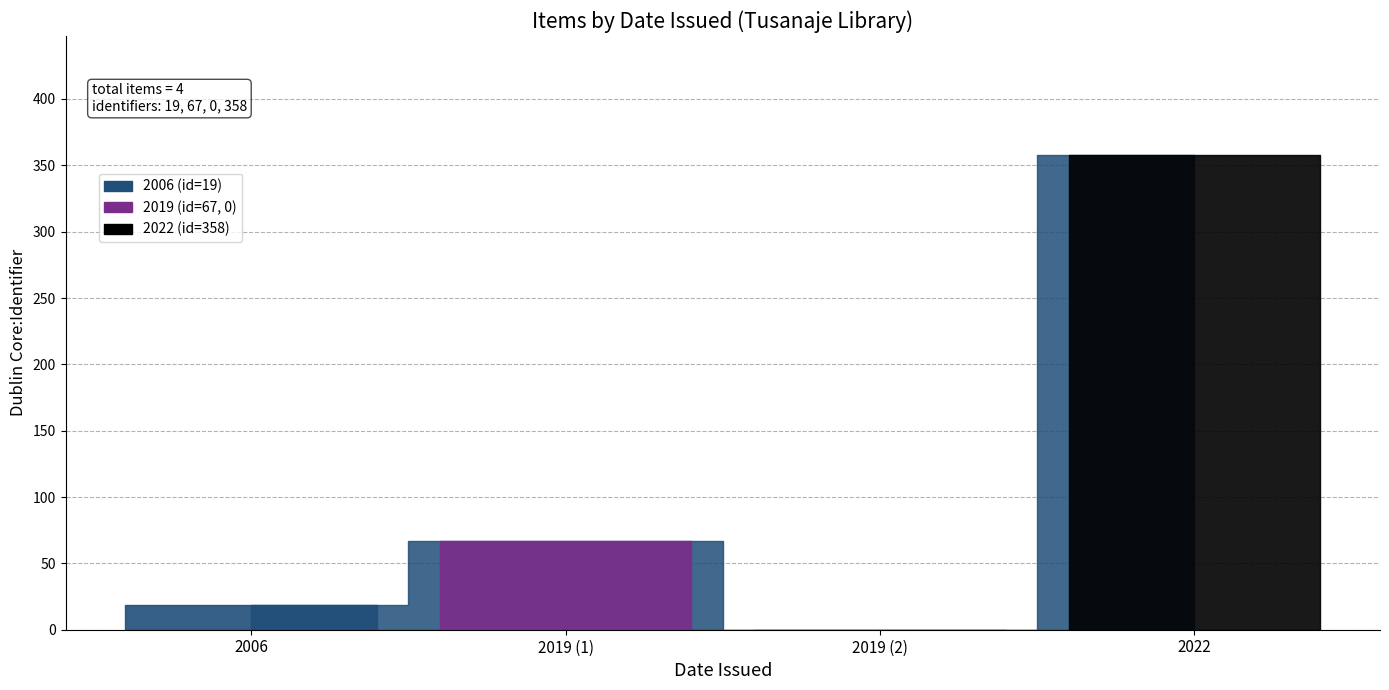

True or false: the data shows 9 at 2006.

False